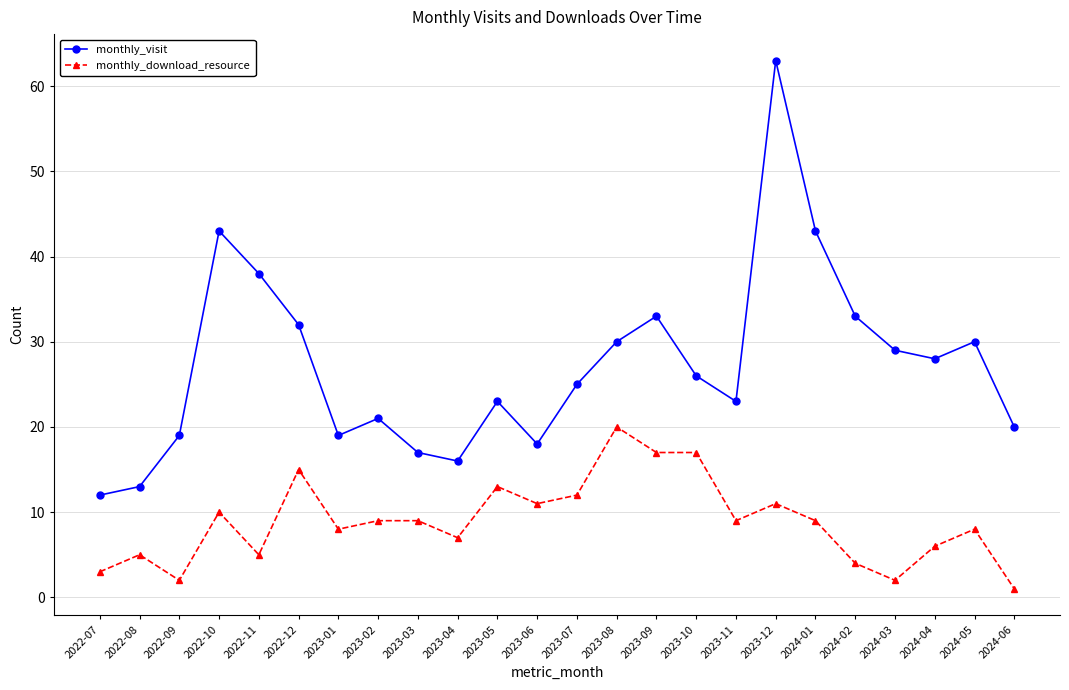

True or false: monthly_download_resource and monthly_visit intersect in this chart.

False